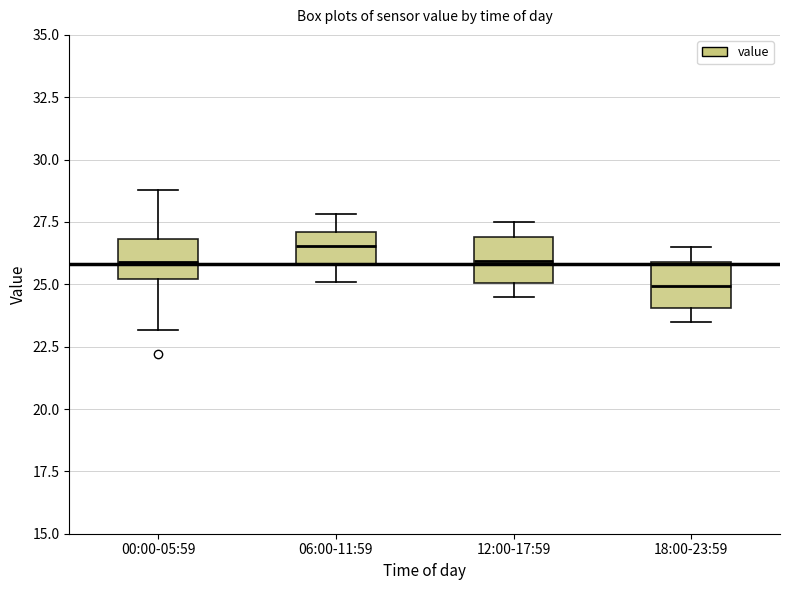

Reading left to right, transcribe this box plot: for each box, give where its median line is, the range the box spans, and where its two whiskers end, as read against the y-axis. The values are not printed on the chart, so give them approximately, as read against the axis.

00:00-05:59: median 26.0, box 25.0 to 27.0, whiskers 23.0 to 29.0
06:00-11:59: median 26.5, box 26.0 to 27.0, whiskers 25.0 to 28.0
12:00-17:59: median 26.0, box 25.0 to 27.0, whiskers 24.5 to 27.5
18:00-23:59: median 25.0, box 24.0 to 26.0, whiskers 23.5 to 26.5